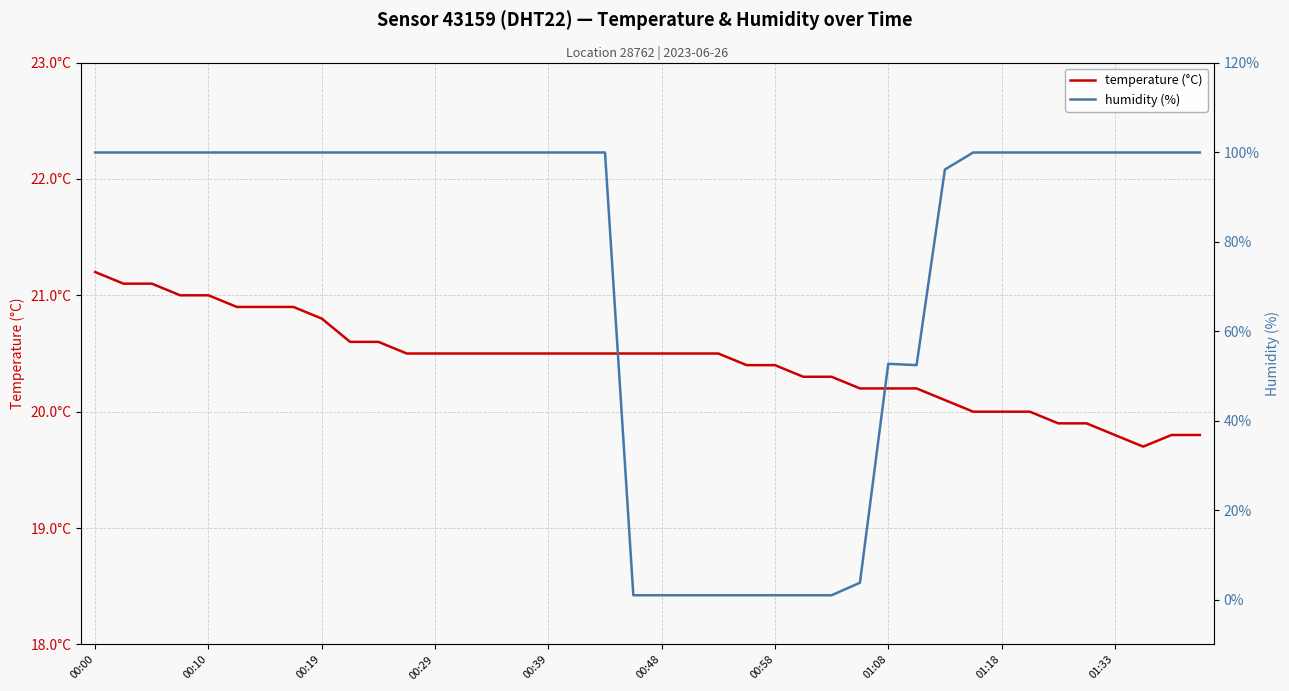

Is the value of temperature (°C) at 34 greater than the value of humidity (%) at 23?

Yes